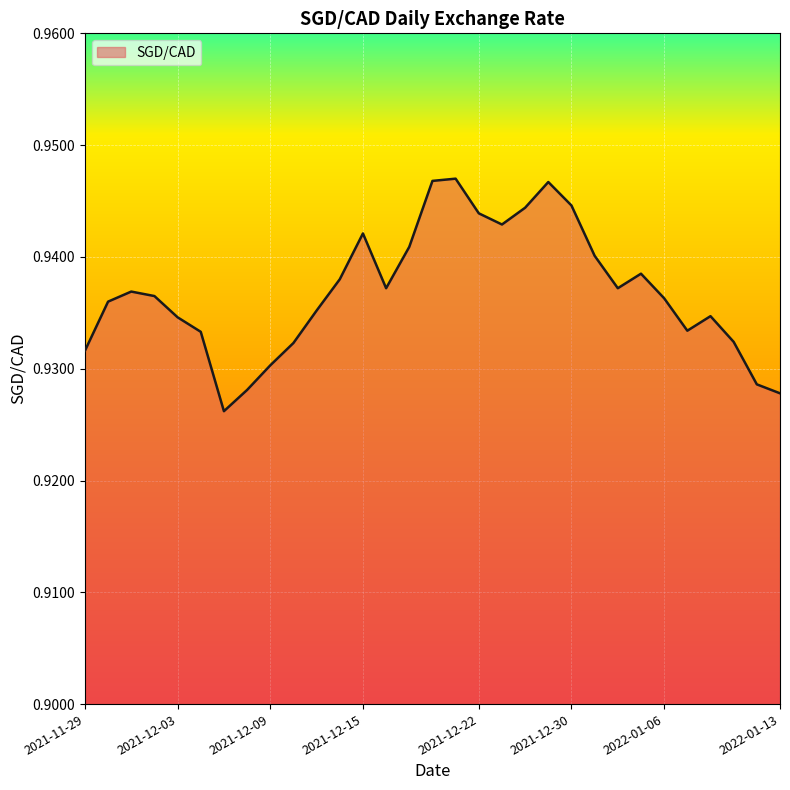

How many interior local valleys (lower than both neighbors) does the data have?

5